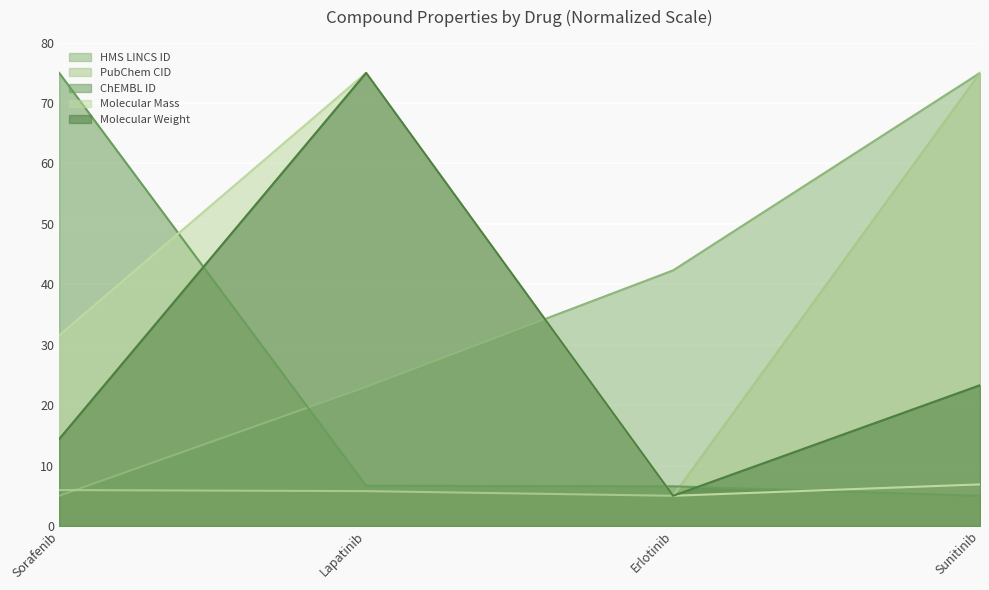

Reading left to right, list all the values displayed in this chart.

HMS LINCS ID: 5.0	23.0	42.3	75.0
PubChem CID: 5.9	5.8	5.0	75.0
ChEMBL ID: 75.0	6.7	6.6	5.0
Molecular Mass: 31.6	75.0	5.0	6.9
Molecular Weight: 14.4	75.0	5.0	23.3